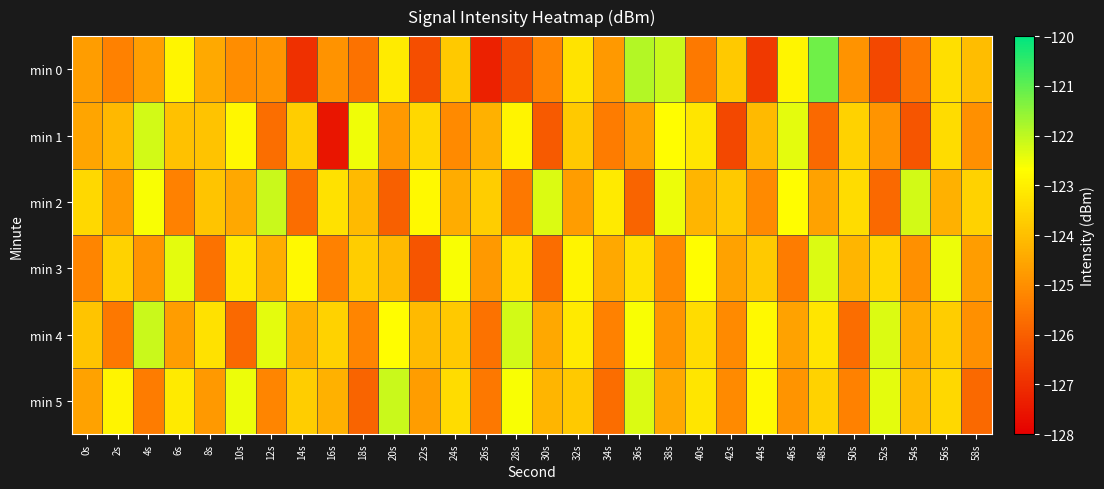

Count the number of data series in this chart.

6